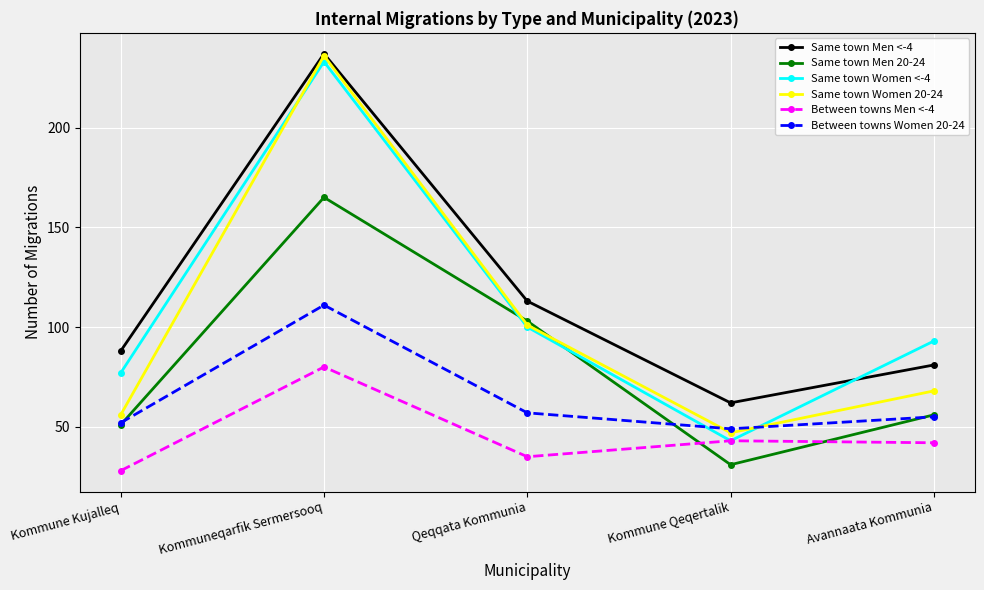

What is the value of the Between towns Men <-4 point at the 4th from the left?

43